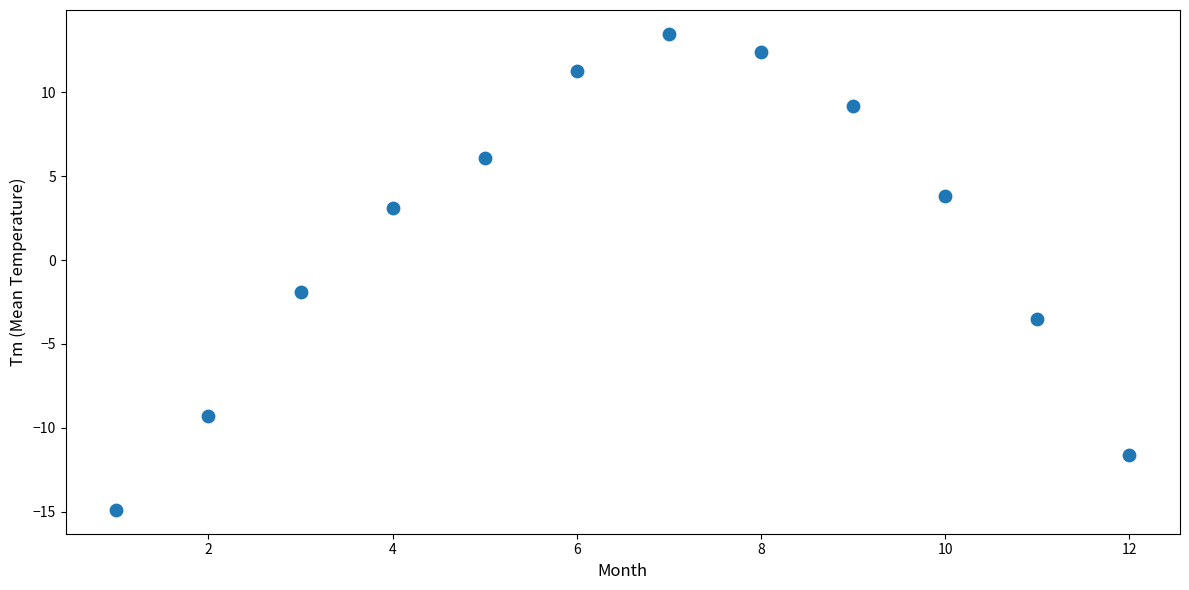

What Y value in the scatter plot is closest to 0?

-1.9